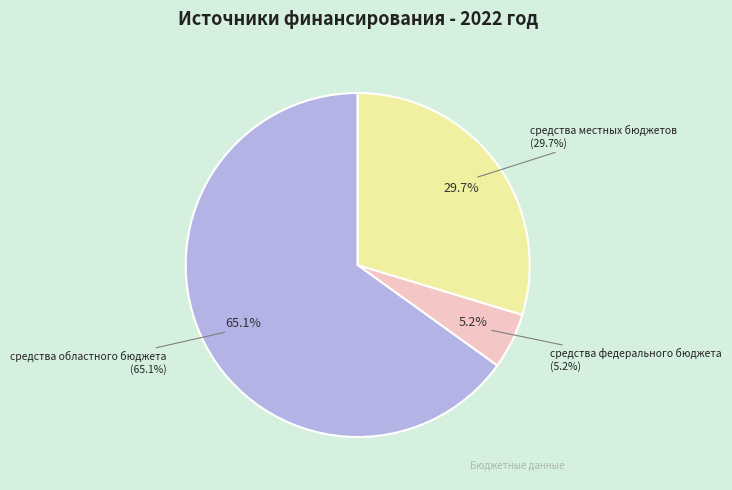

The внебюджетные средства slice represents 8% of the pie. True or false?

False